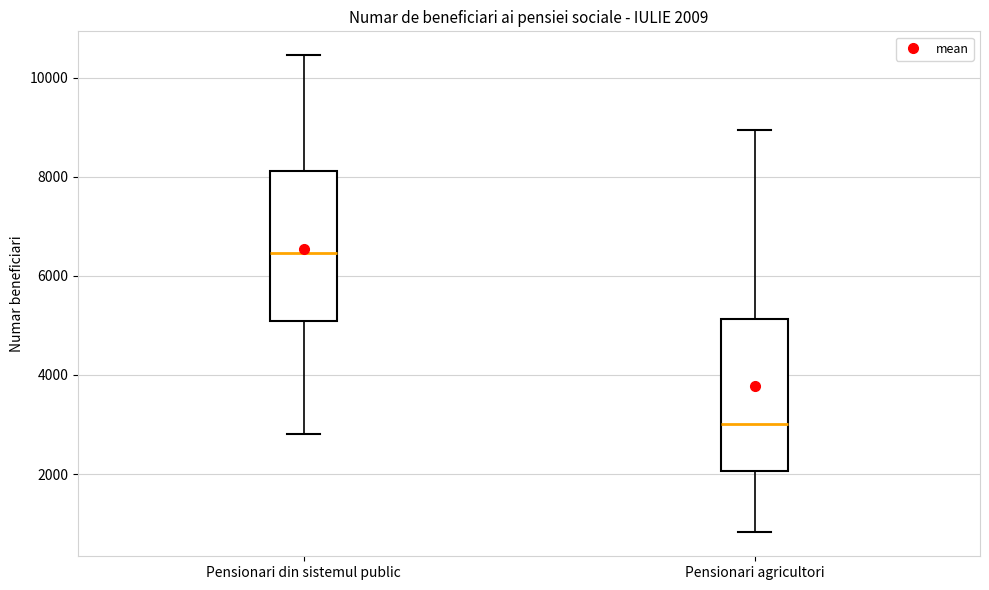

Which box's median line is the highest?

Pensionari din sistemul public